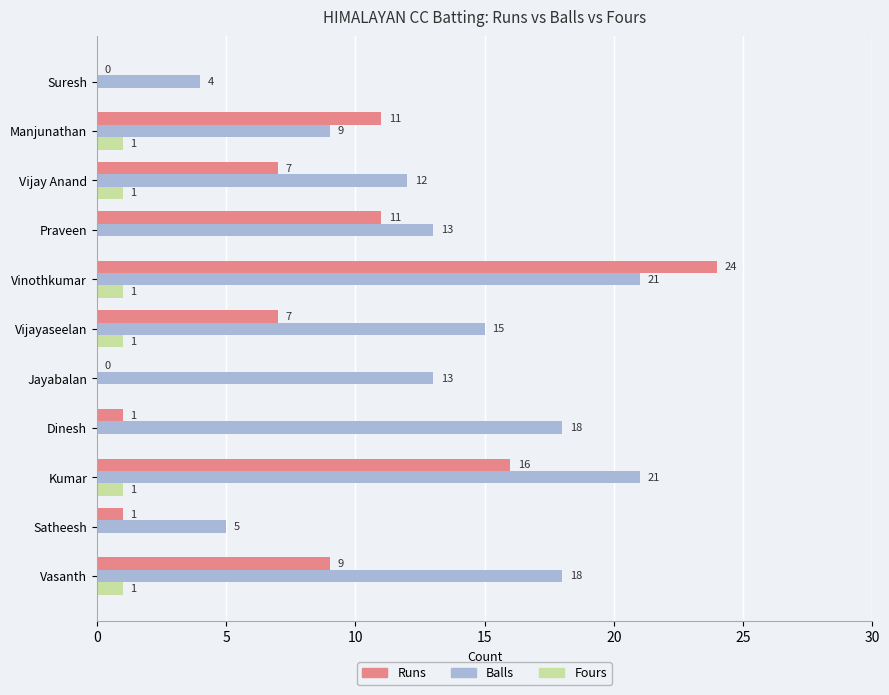

The value of Runs at Dinesh is 1. True or false?

True